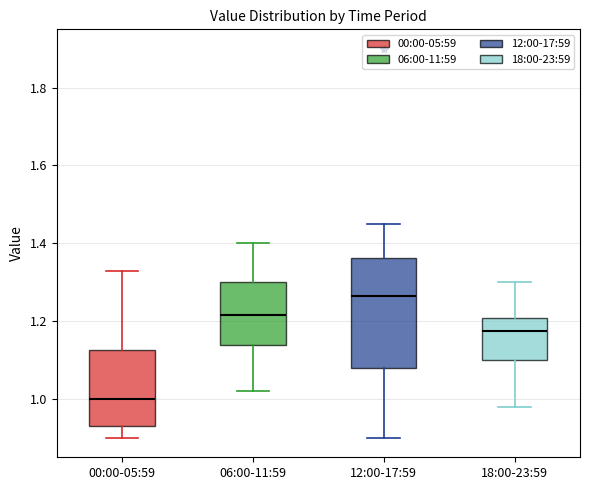

Where does the lower whisker of the box for 12:00-17:59 end on the y-axis? The values are not printed on the chart, so give them approximately, as read against the axis.

0.90